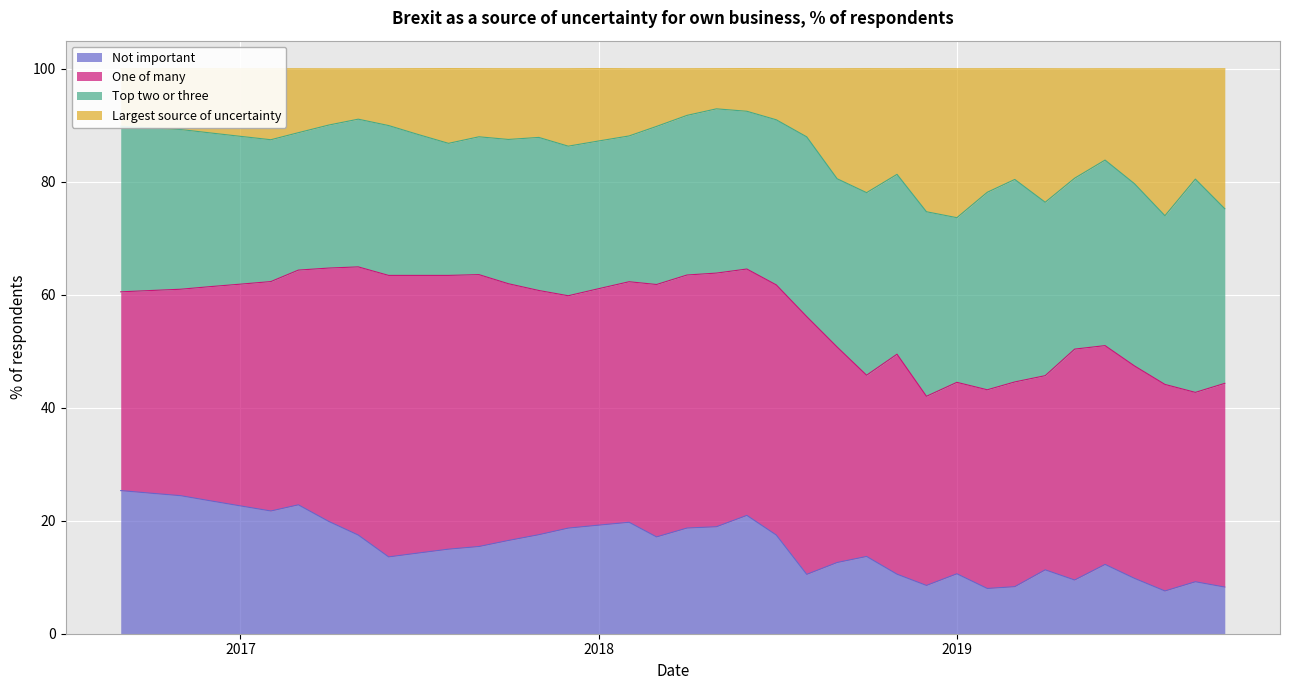

What is the label of the 31st point from the right?

2017-04-01